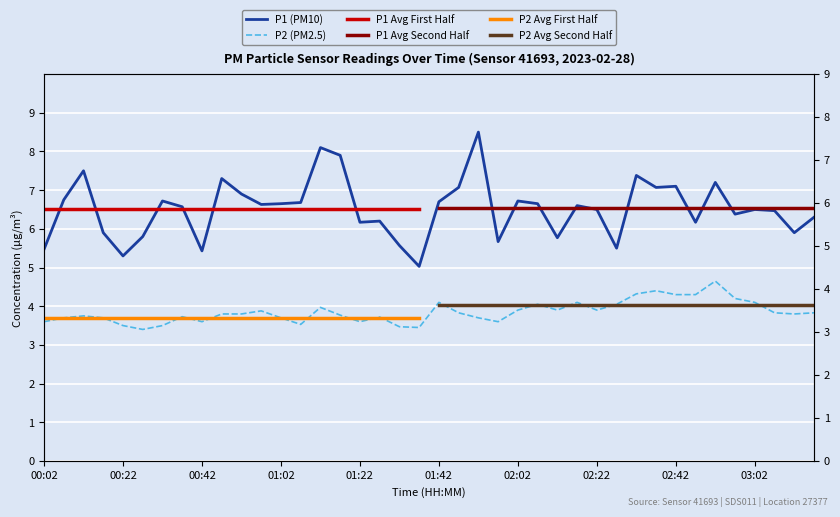

How many values in the P1 series are below 6?

11